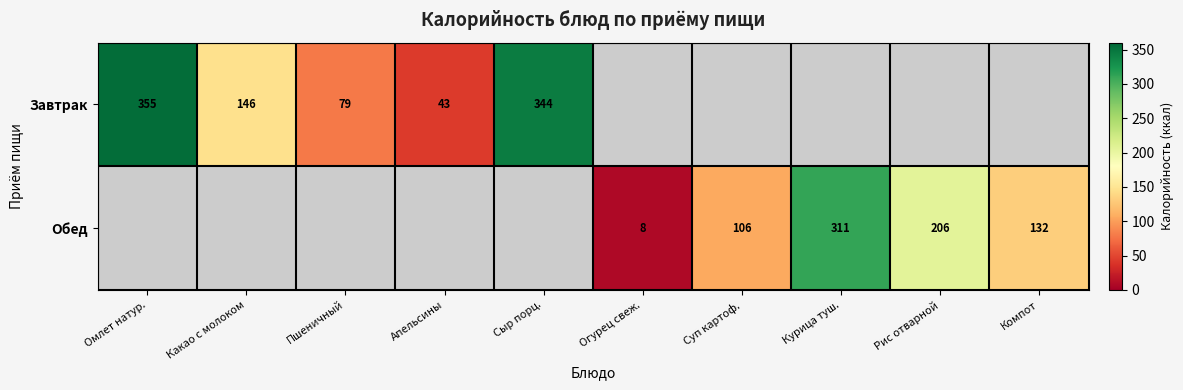

Is it true that Завтрак equals 477 at Сыр порц.?

False